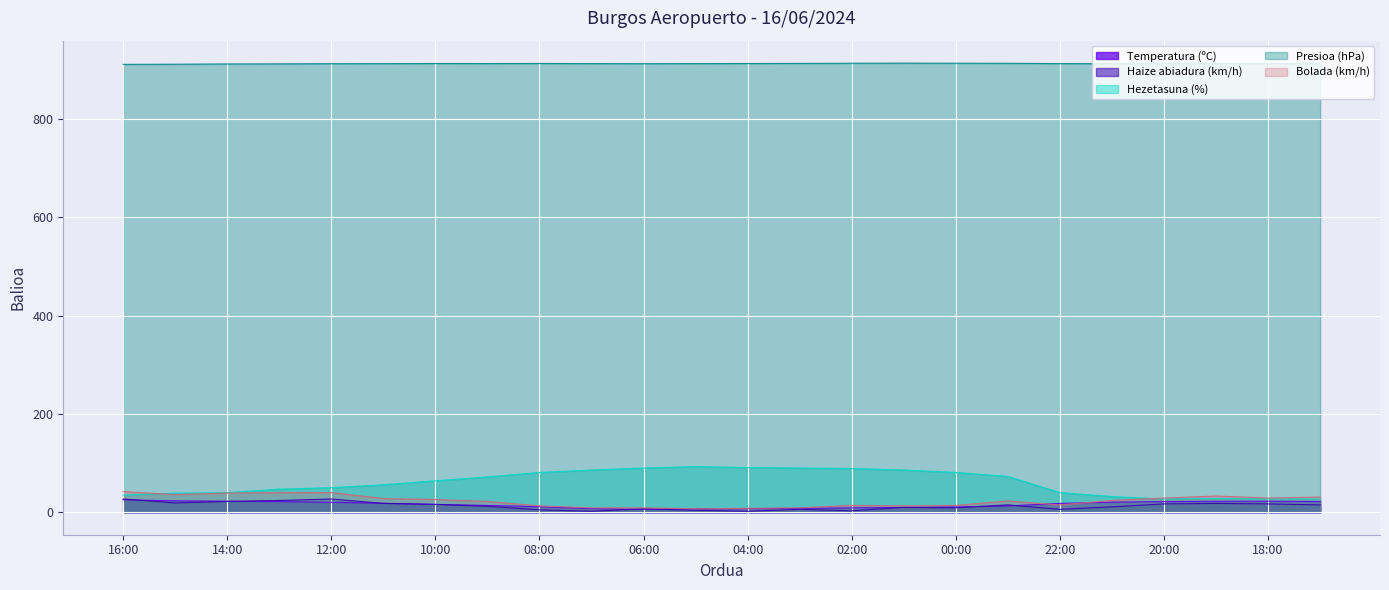

The value of Presioa (hPa) at 10:00 is 913.1. True or false?

True